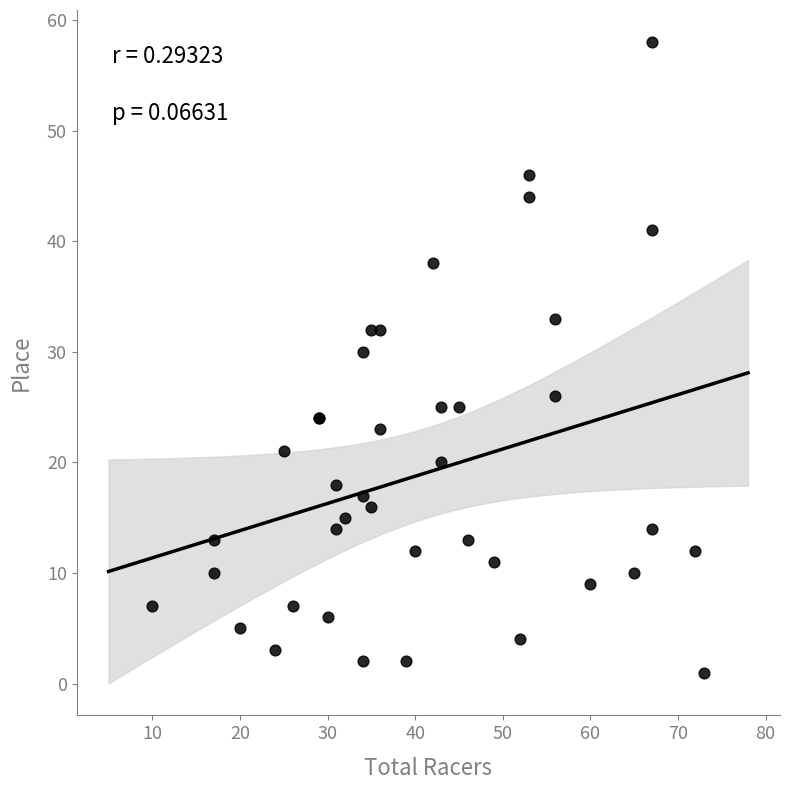

What Y value in the scatter plot is closest to 29?

30